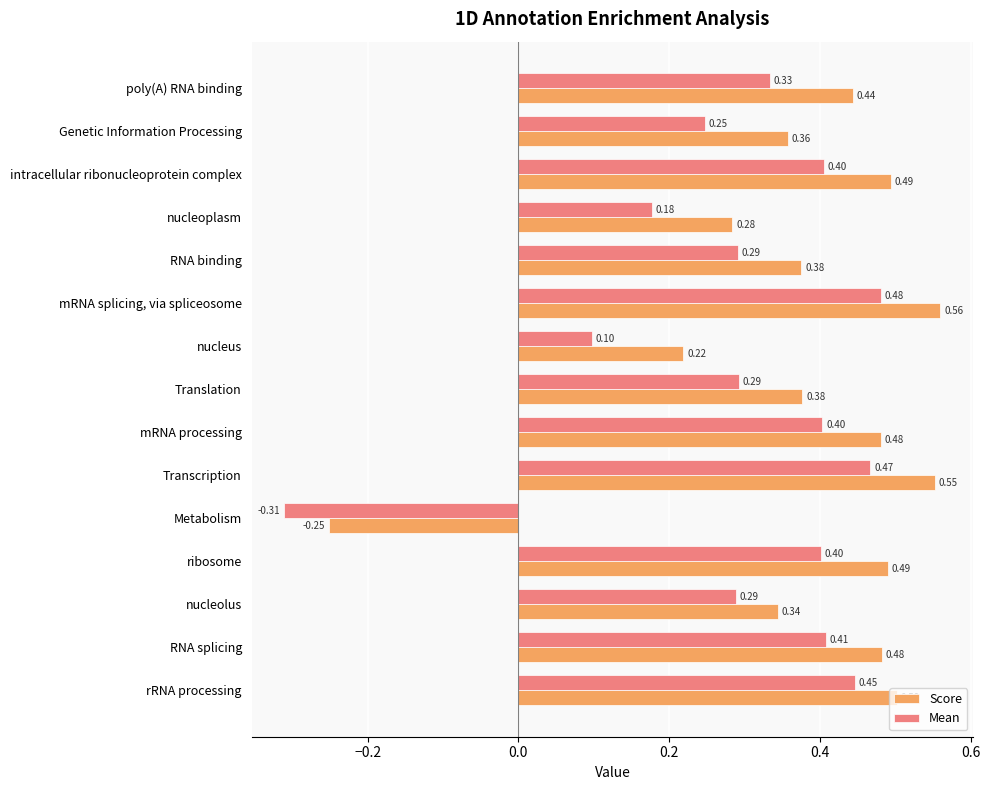

List the series in order of their peak value, lowest first.

Mean, Score